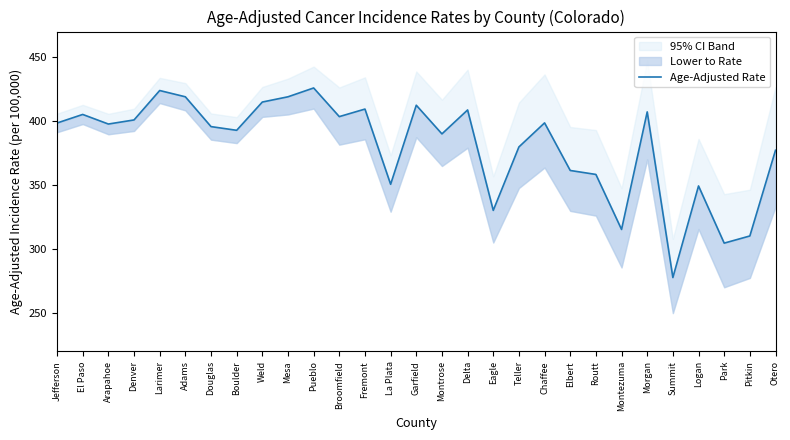

Rank the categories by value from lowest to highest.

Summit, Park, Pitkin, Montezuma, Eagle, Logan, La Plata, Routt, Elbert, Otero, Teller, Montrose, Boulder, Douglas, Arapahoe, Jefferson, Chaffee, Denver, Broomfield, El Paso, Morgan, Delta, Fremont, Garfield, Weld, Adams, Mesa, Larimer, Pueblo